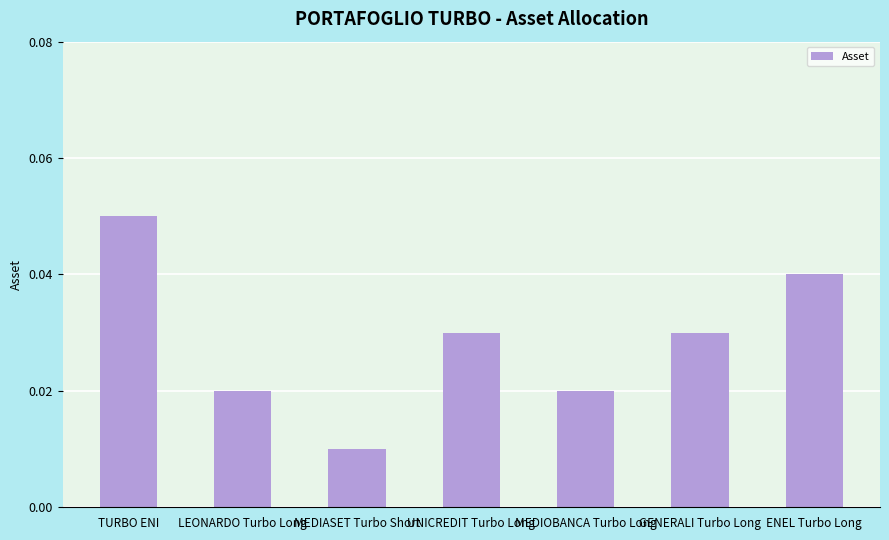

How many bars are there in total?

7